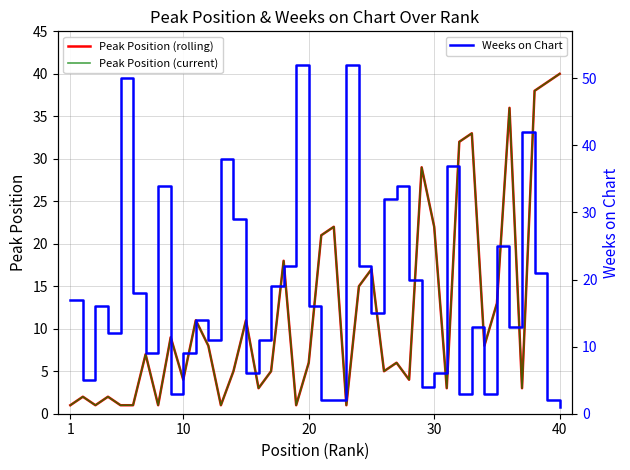

True or false: Peak Position (smooth) and Weeks on Chart cross at least once.

True